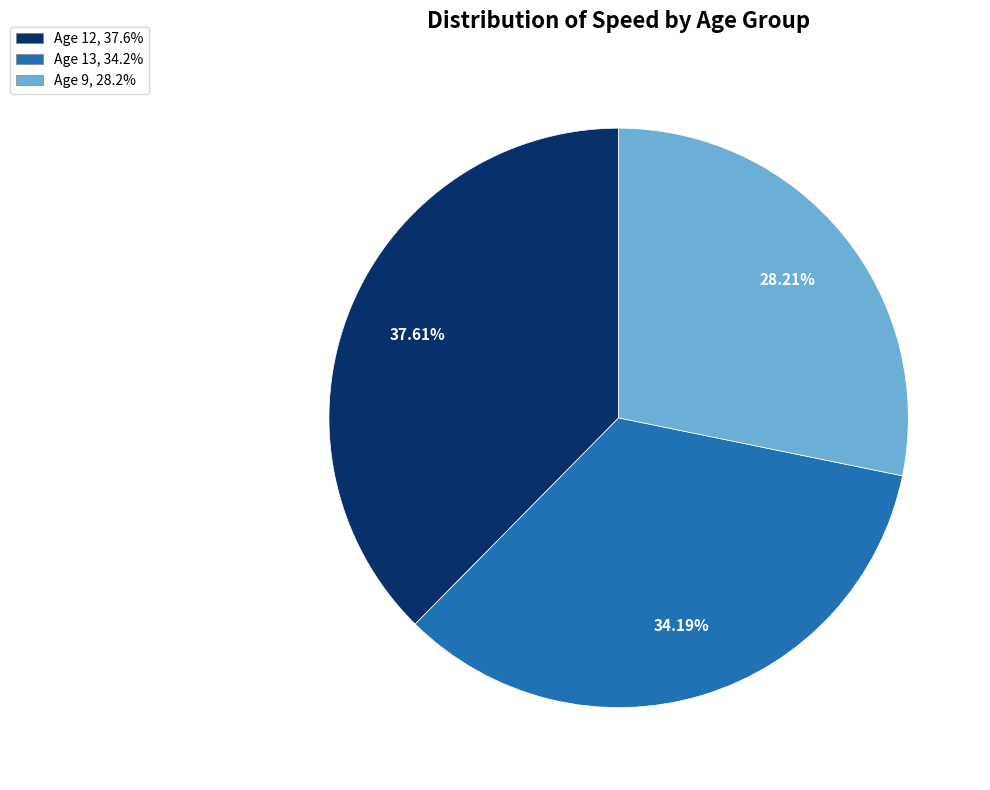

How many slices are in this pie chart?

3